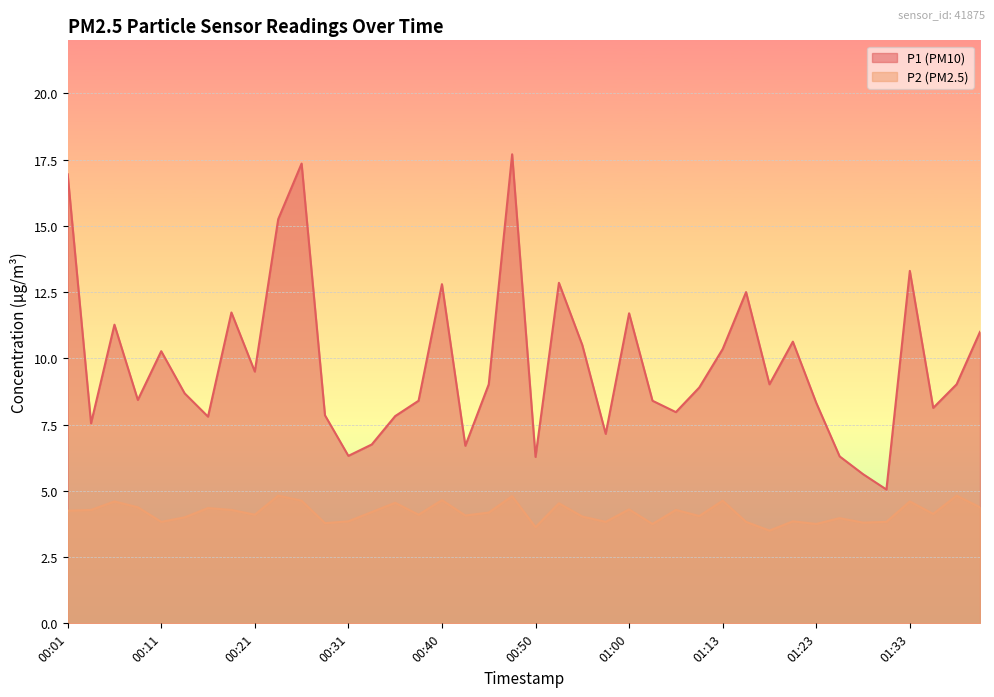

Rank the categories by P2 value from highest to lowest.

00:23, 01:38, 00:48, 00:40, 00:26, 01:13, 00:06, 01:33, 00:35, 00:53, 00:09, 01:40, 00:16, 01:00, 00:04, 00:18, 01:05, 00:01, 00:33, 00:45, 01:35, 00:21, 00:38, 00:43, 01:08, 00:55, 00:13, 01:25, 00:31, 01:21, 00:11, 00:57, 01:16, 01:30, 01:28, 00:28, 01:02, 01:23, 00:50, 01:18